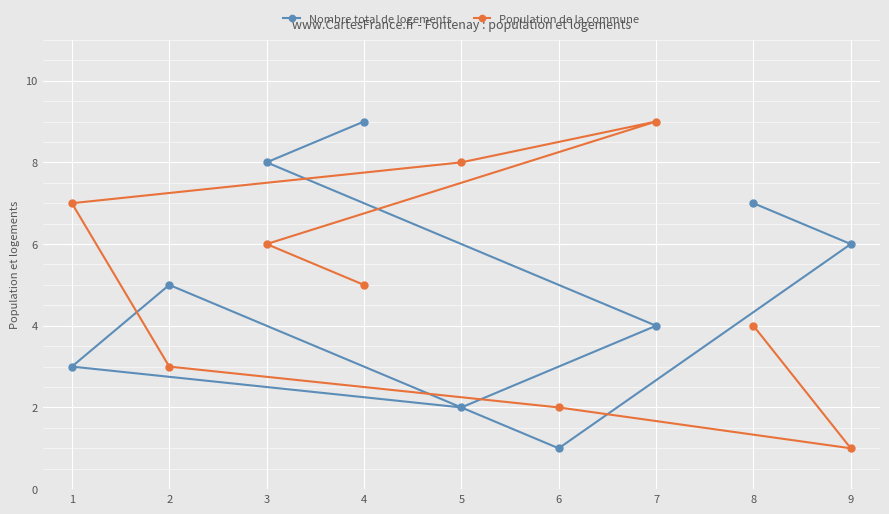

Reading left to right, extract all data points from this chart.

Nombre total de logements: 1=3	2=5	3=8	4=9	5=2	6=1	7=4	8=7	9=6
Population de la commune: 1=7	2=3	3=6	4=5	5=8	6=2	7=9	8=4	9=1